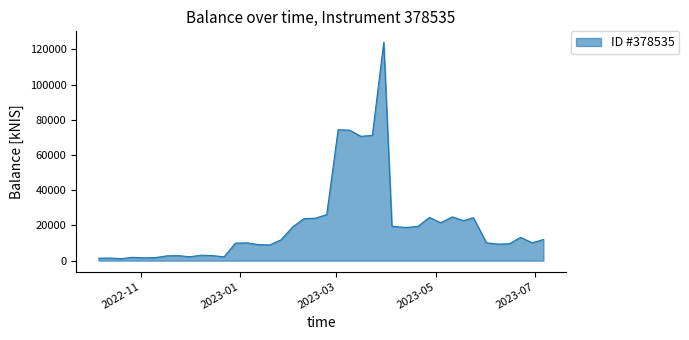

What is the maximum value shown in the chart?

124084.0